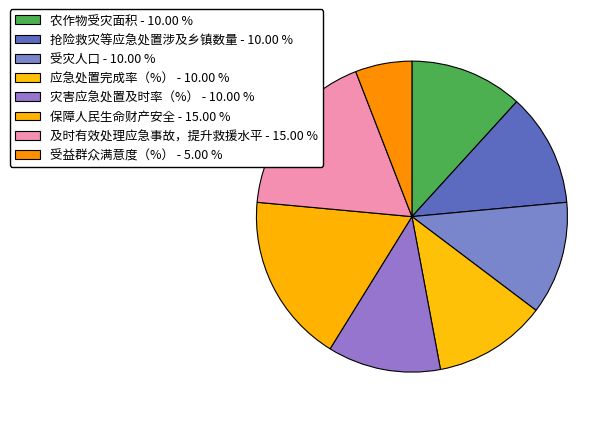

Is it true that 及时有效处理应急事故，提升救援水平 is 18% of the pie?

True